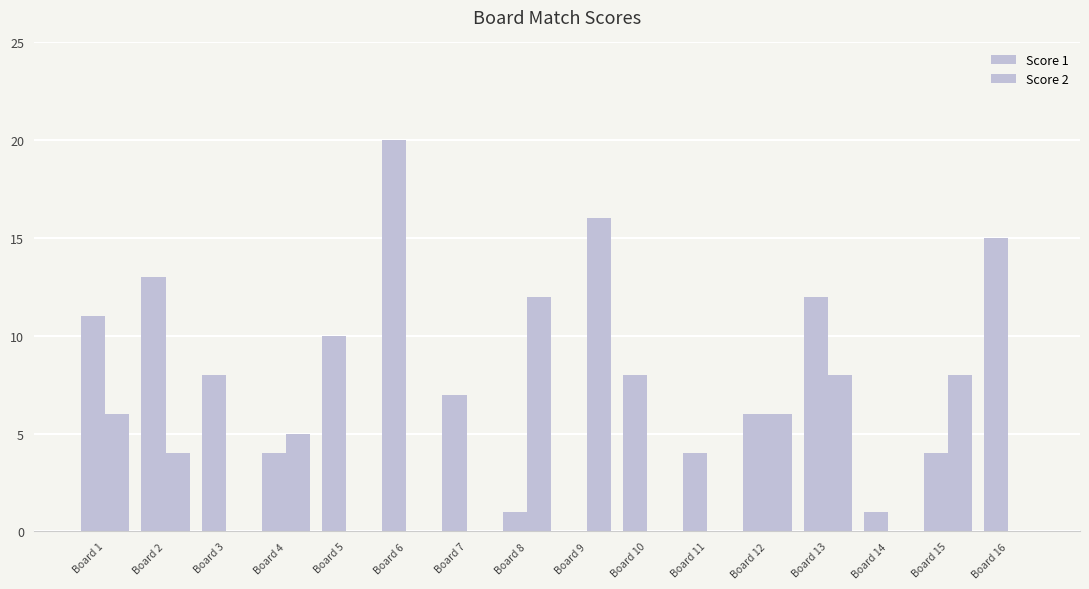

How many groups of bars are there?

16